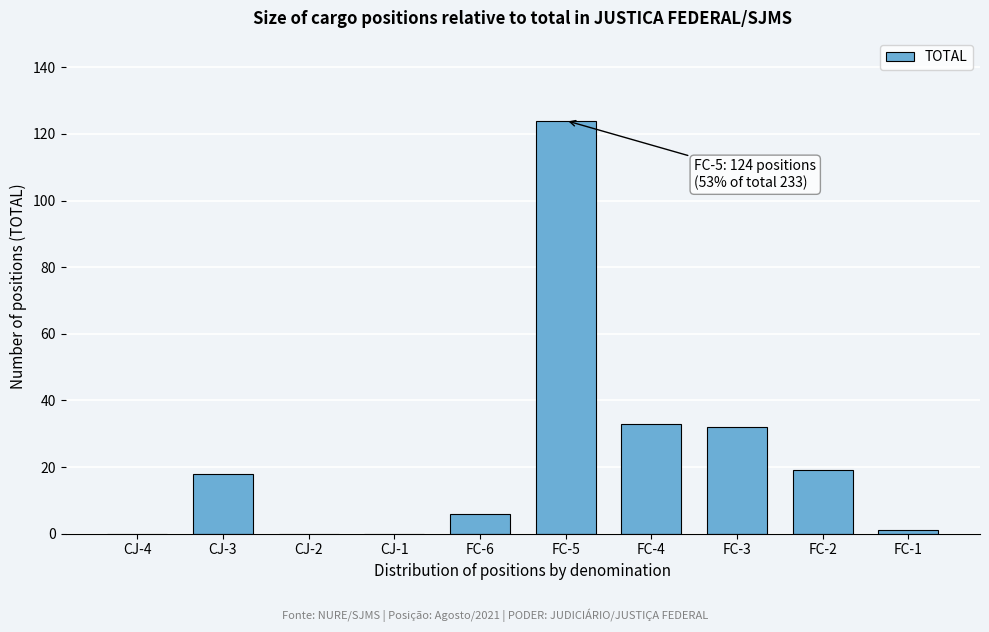

Reading right to left, what are all the values shown in this chart?

FC-1=1	FC-2=19	FC-3=32	FC-4=33	FC-5=124	FC-6=6	CJ-1=0	CJ-2=0	CJ-3=18	CJ-4=0